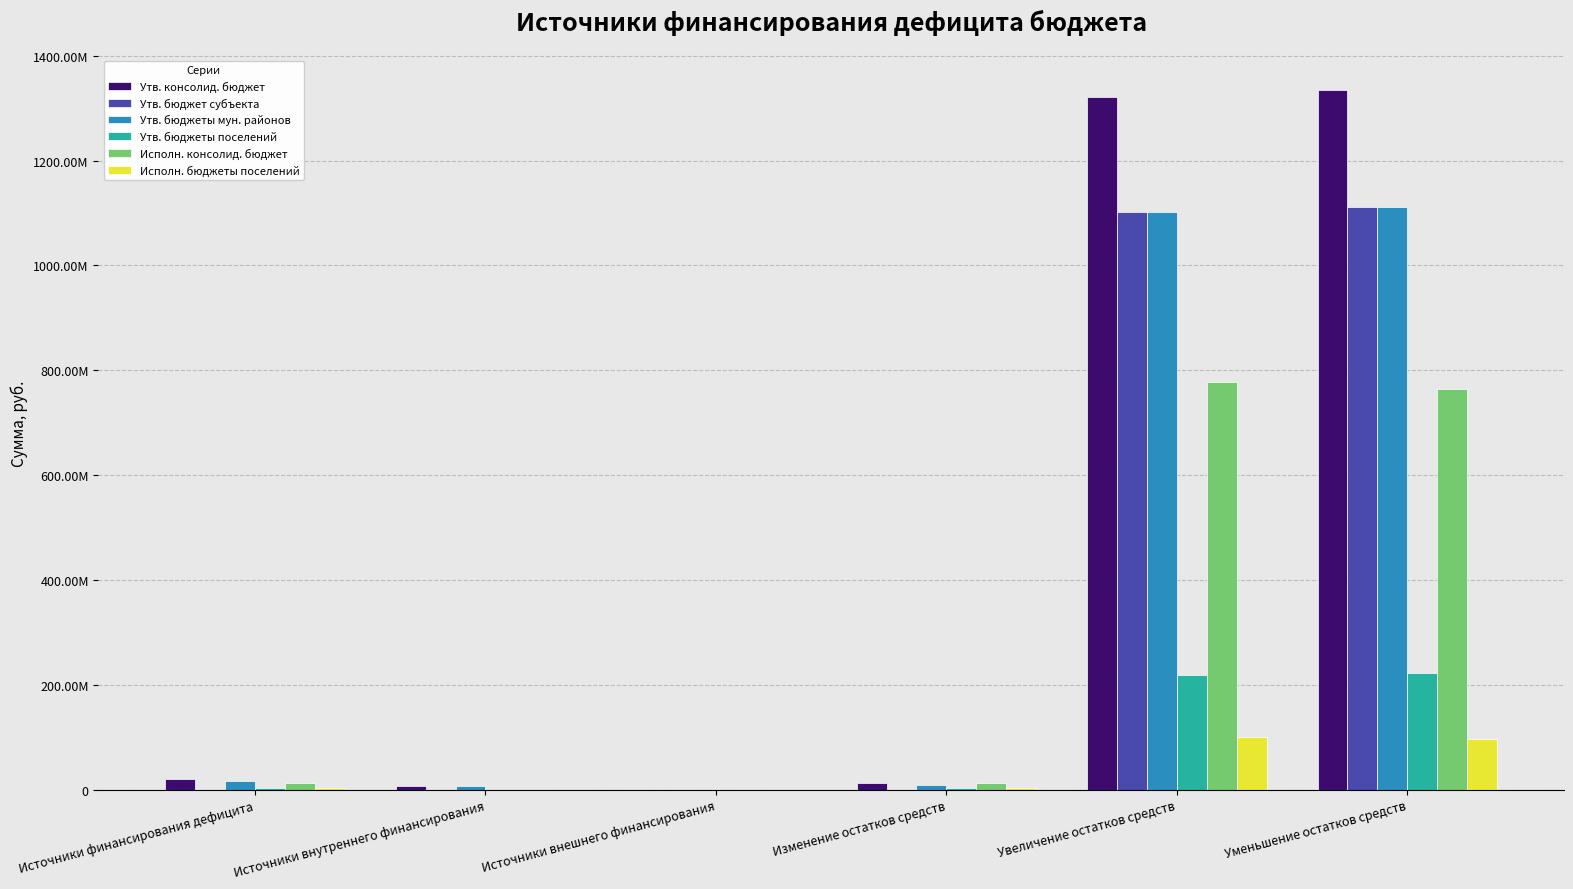

List the series in order of their peak value, lowest first.

Исполн. бюджеты поселений, Утв. бюджеты поселений, Исполн. консолид. бюджет, Утв. бюджет субъекта, Утв. бюджеты мун. районов, Утв. консолид. бюджет